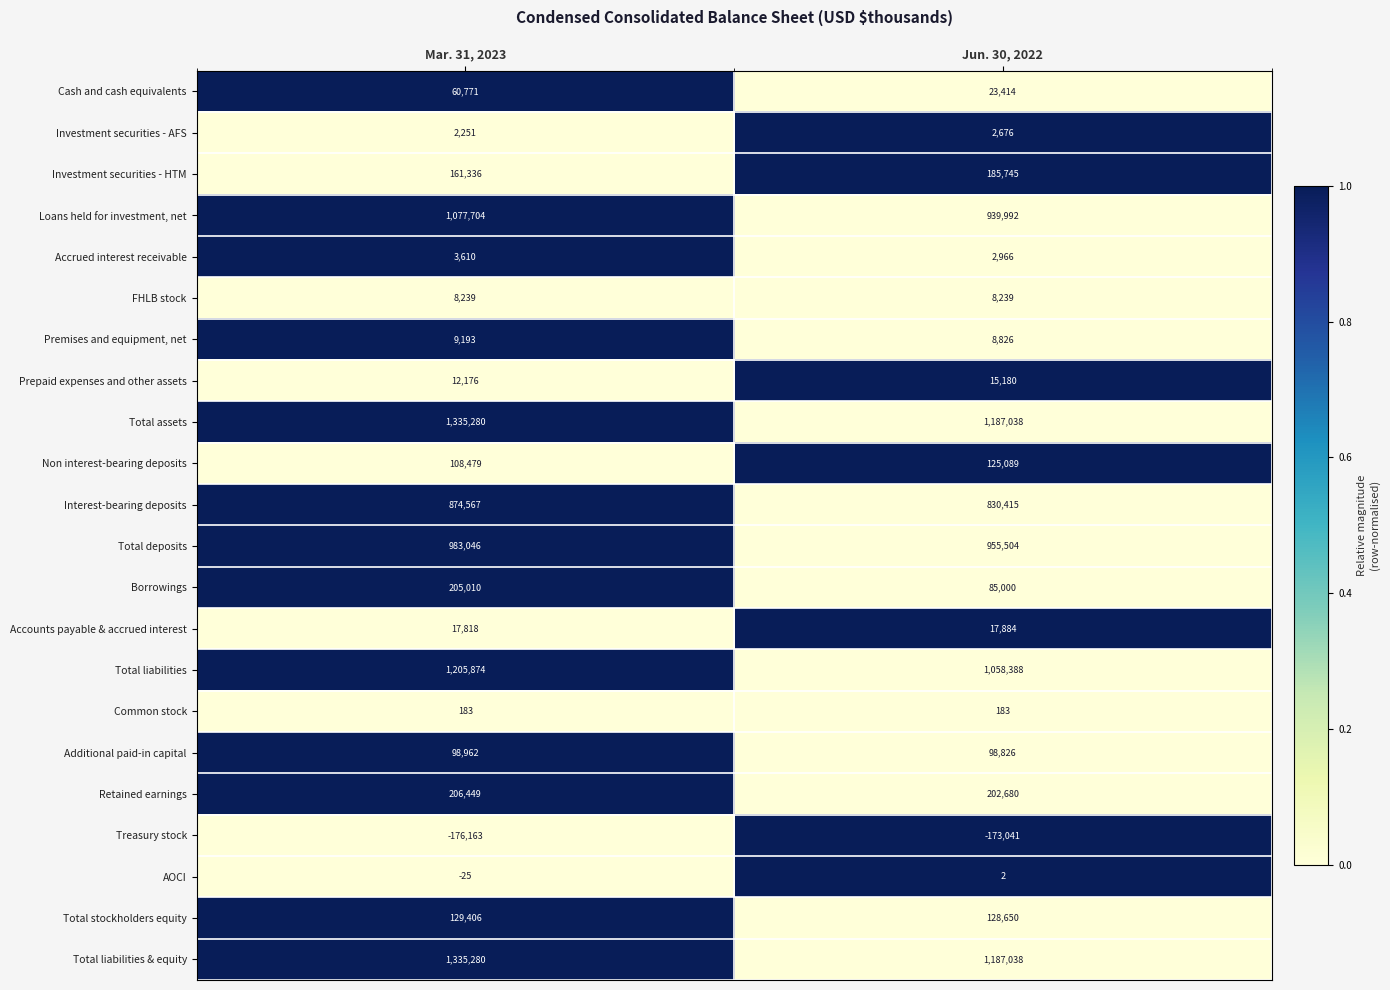

What is the difference between the maximum and minimum values in the Retained earnings series?

3769